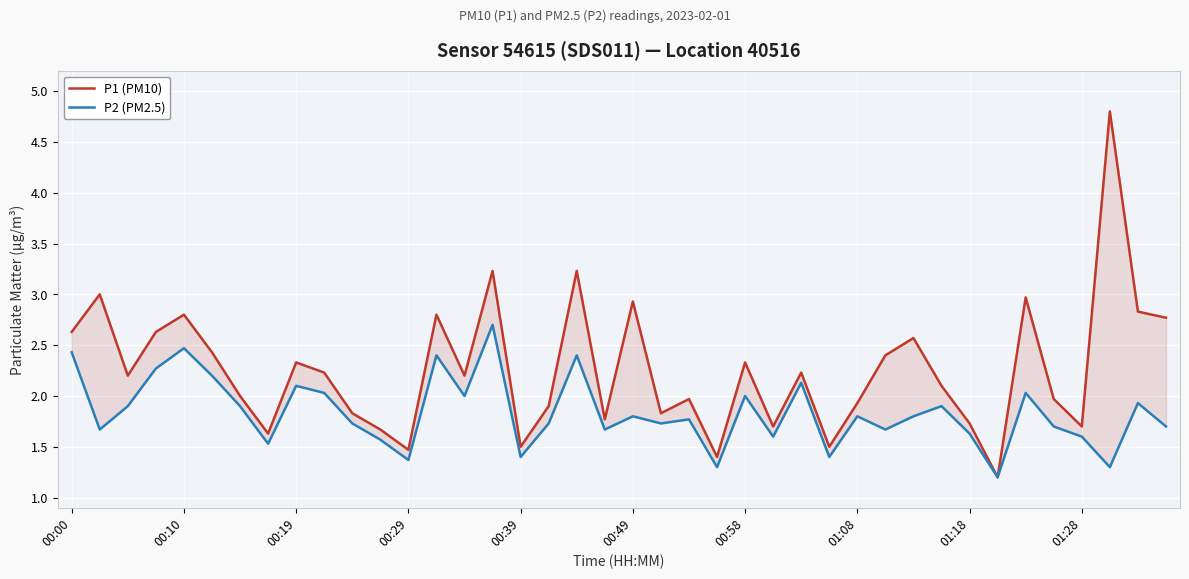

At which category is the sum across all series the highest?

37